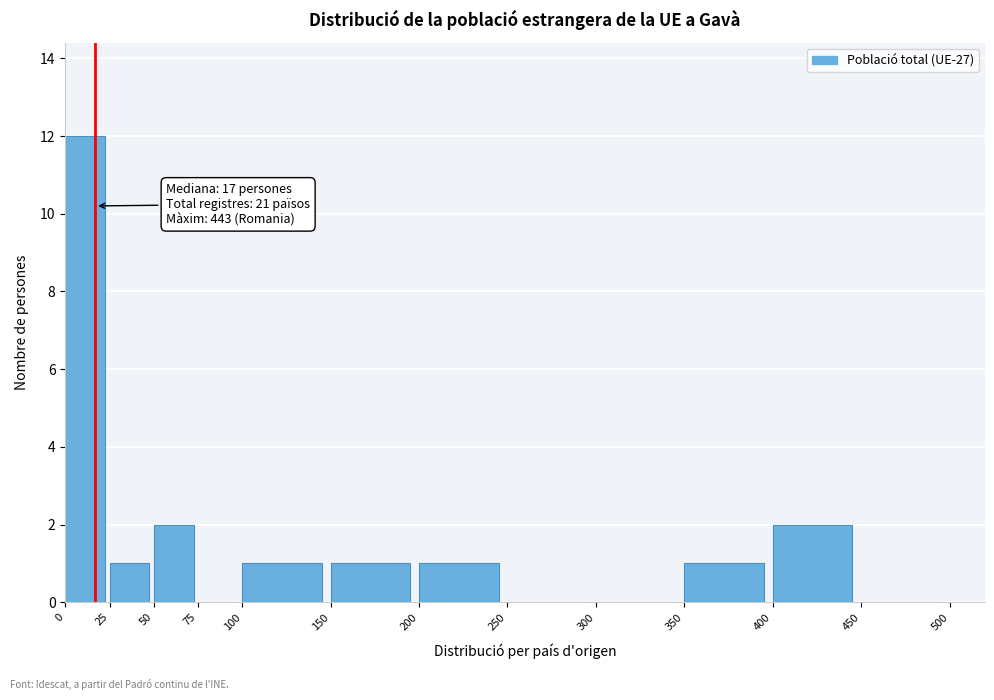

Which range on the x-axis has the tallest bar?

0 to 25